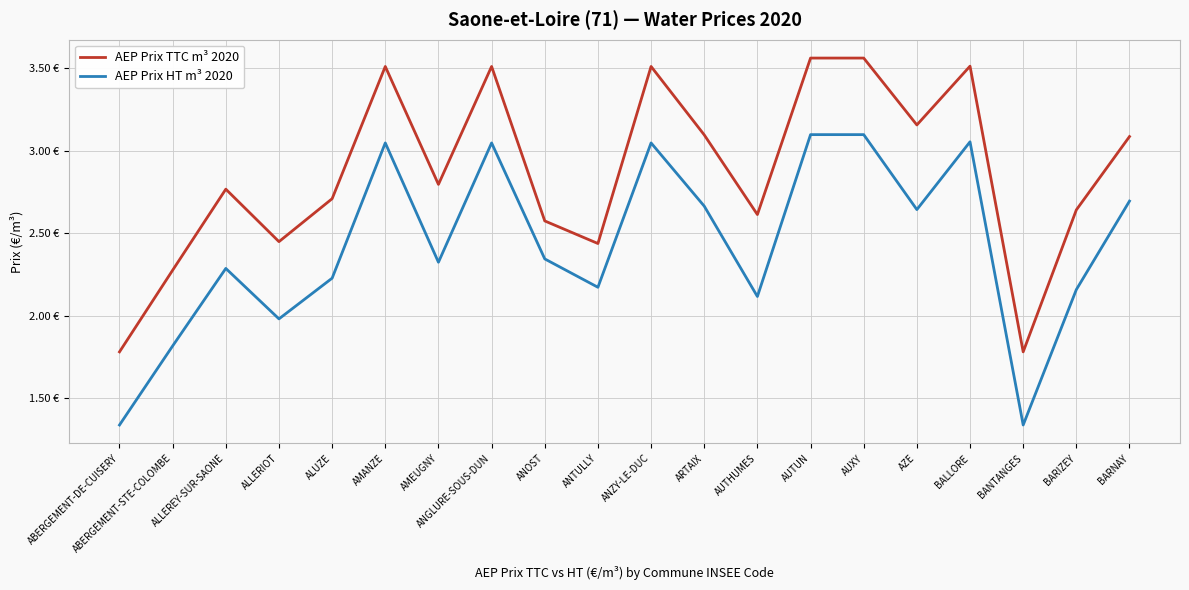

Which category has the lowest value in the AEP Prix HT m³ 2020 series?

ABERGEMENT-DE-CUISERY